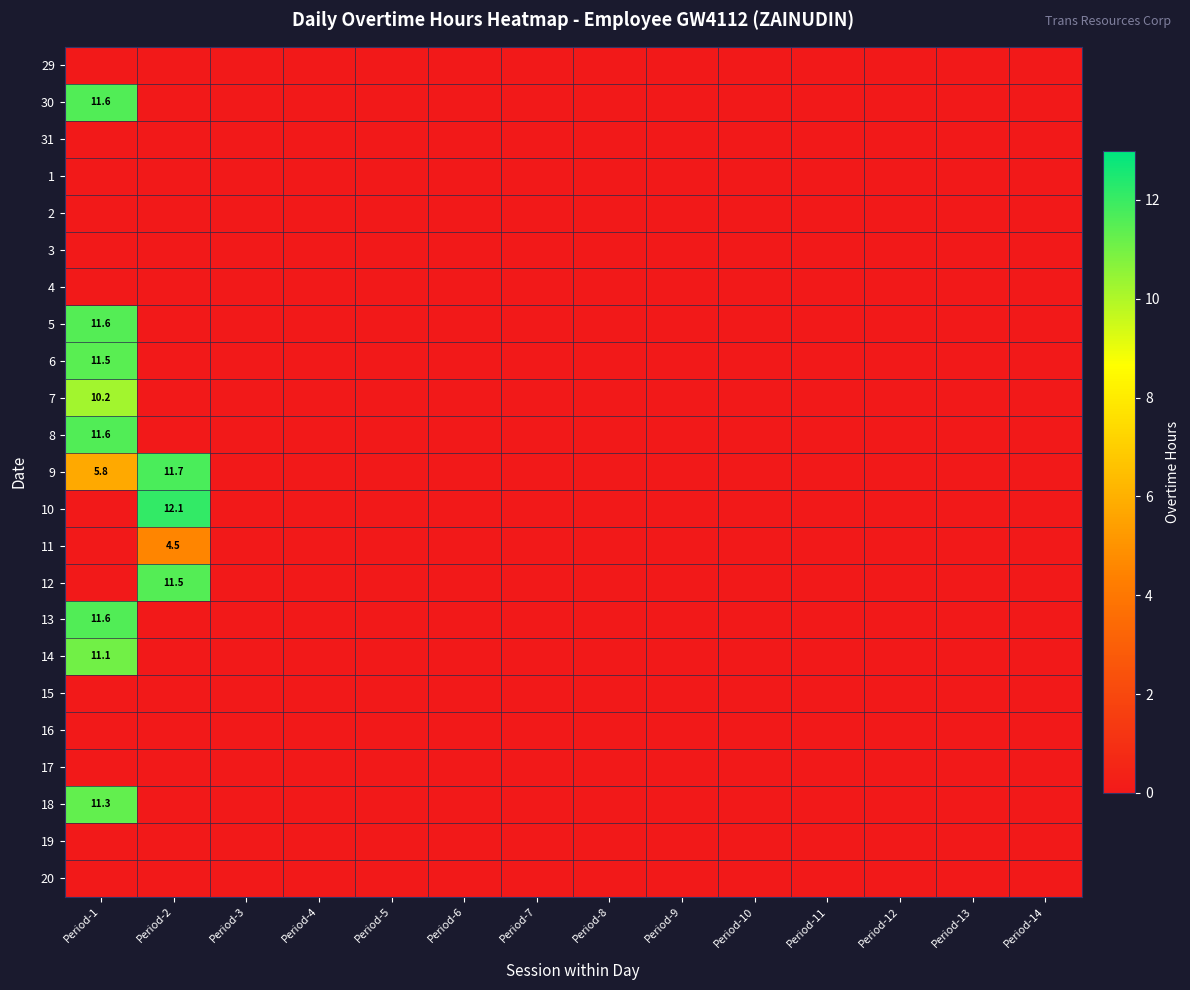

The 14 series shows 11.1 at Period-1. True or false?

True